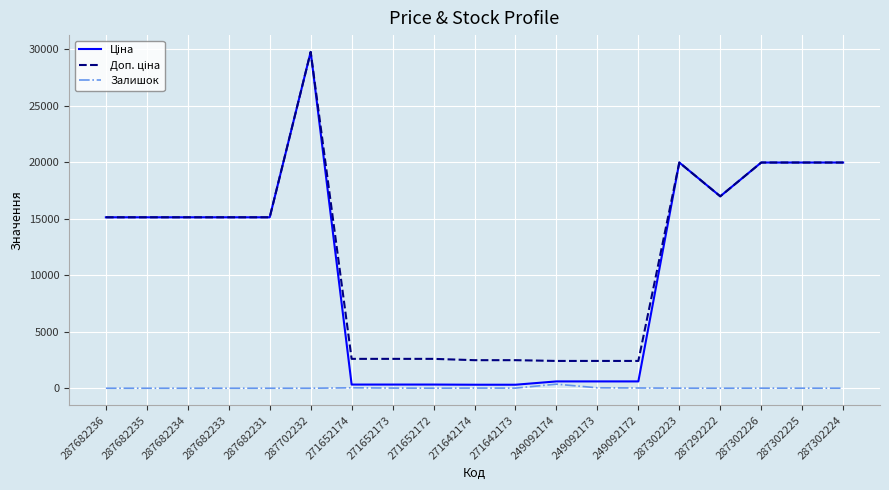

At which category is the sum across all series the highest?

287702232